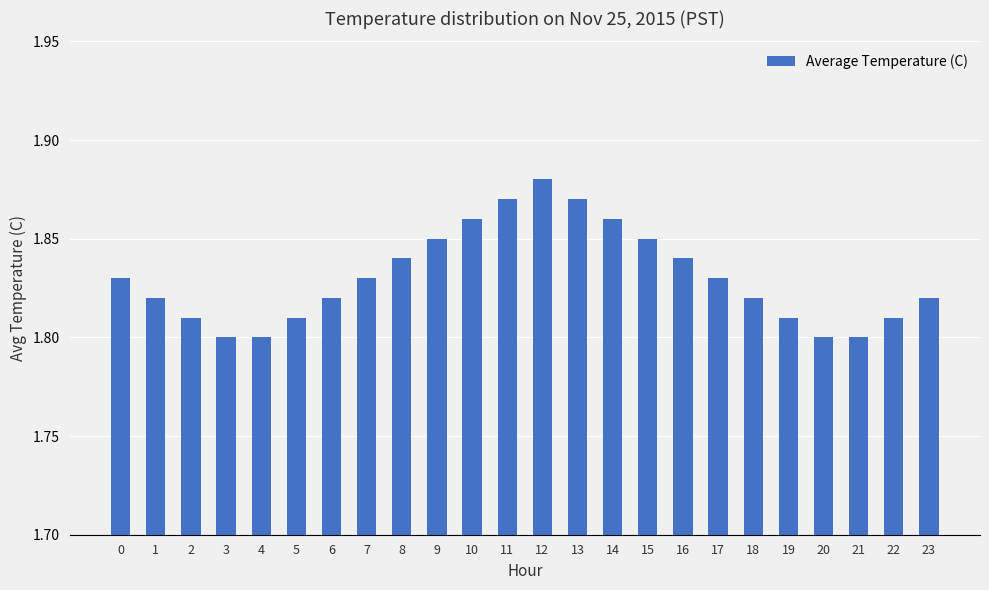

Between 20 and 7, which is larger?

7